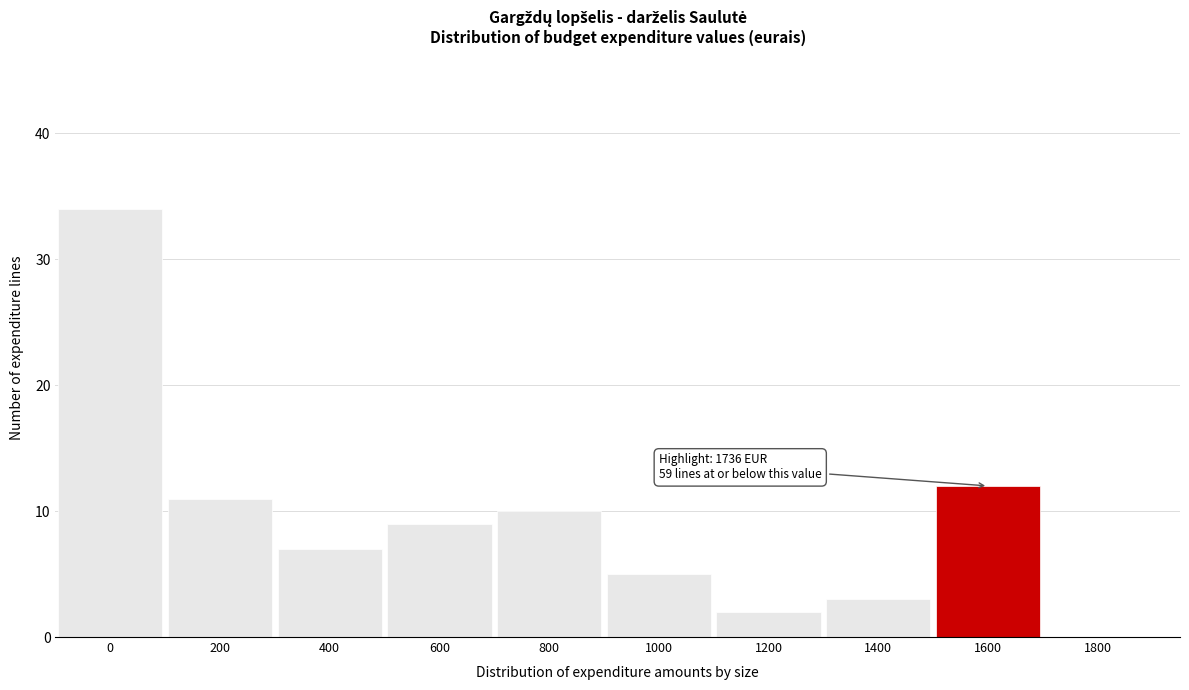

Reading right to left, list all the values displayed in this chart.

1800=0	1600=12	1400=3	1200=2	1000=5	800=10	600=9	400=7	200=11	0=34